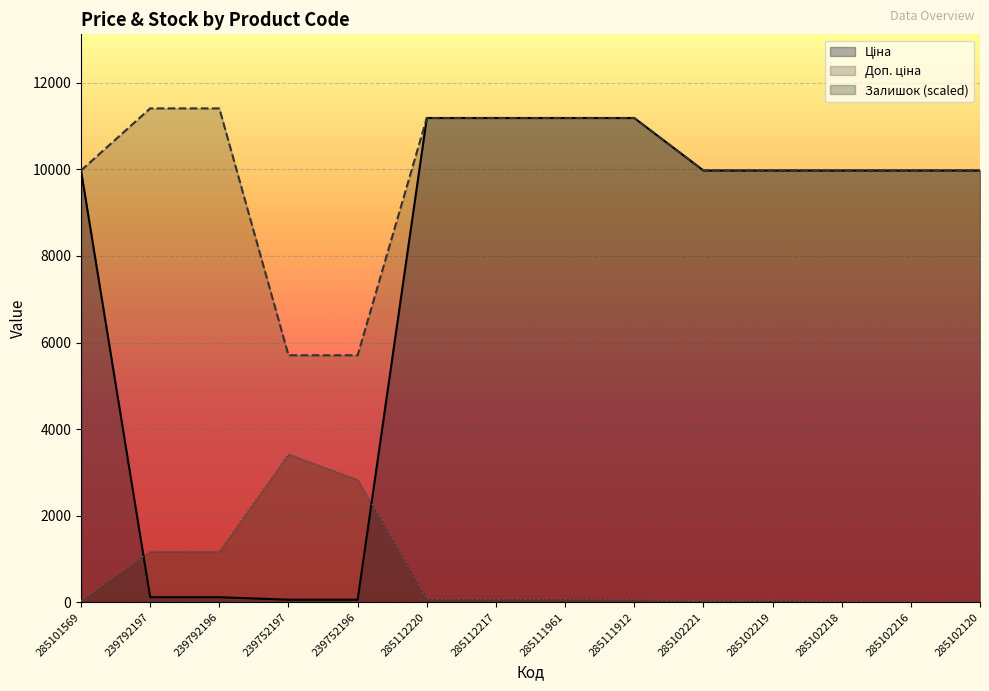

At which category is the sum across all series the highest?

285112220